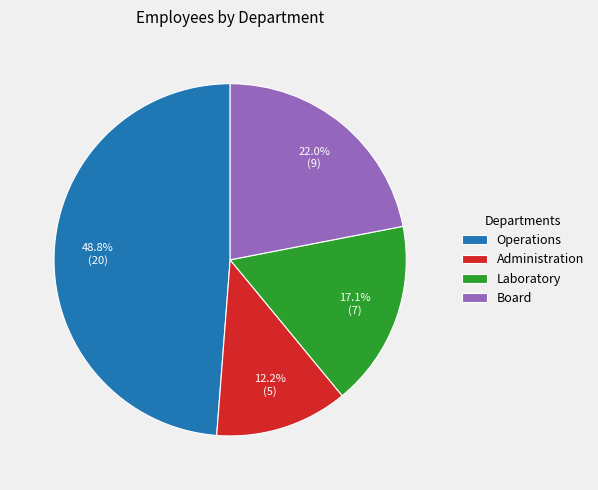

Which slice is the smallest?

Administration